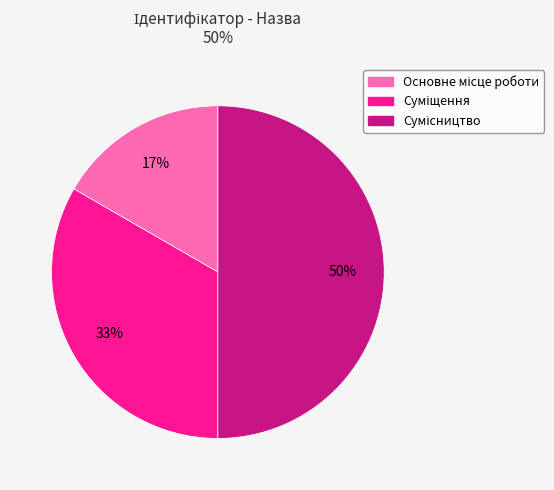

To the nearest percent, what is the difference between the largest and smallest slice percentages?

33%